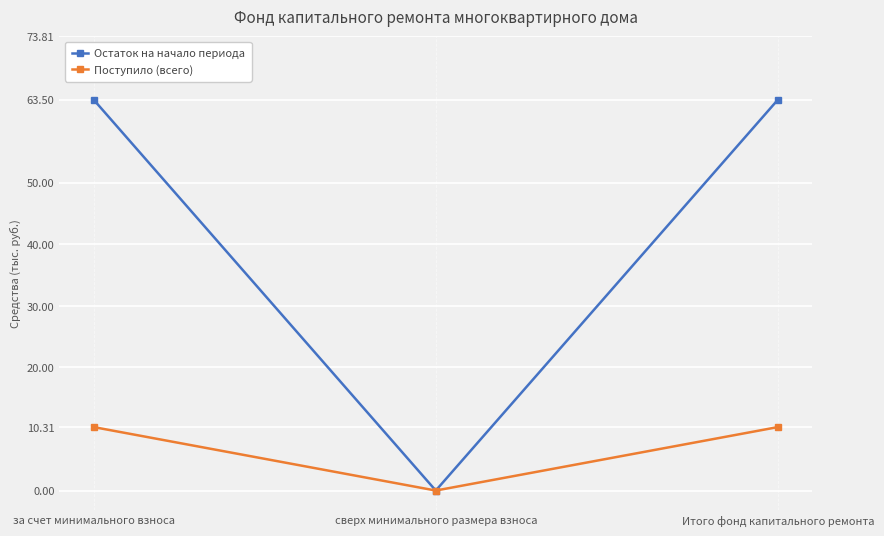

At how many categories does at least one series exceed 47?

2